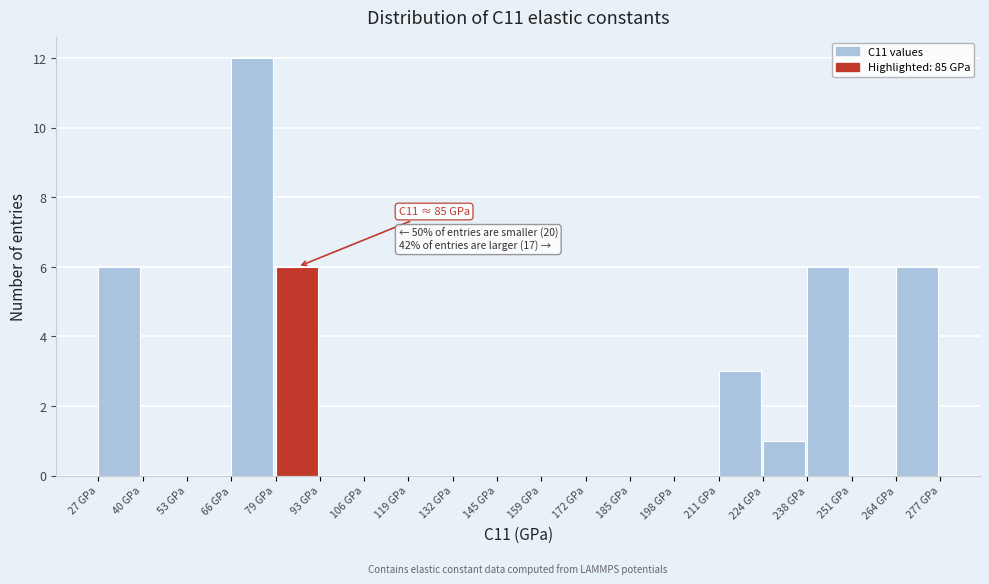

Which range on the x-axis has the tallest bar?

66 to 80